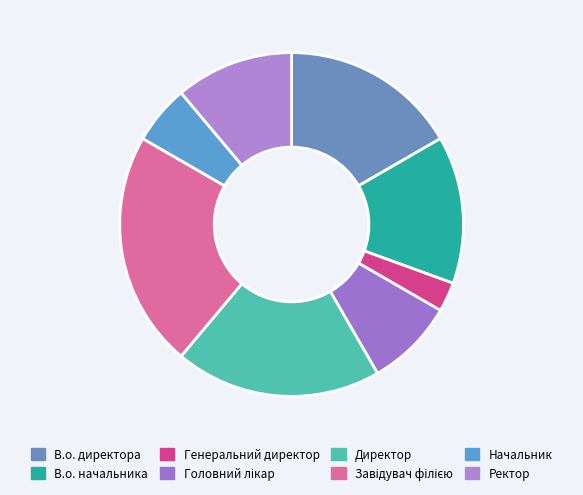

What percentage is the Начальник slice, to the nearest percent?

6%